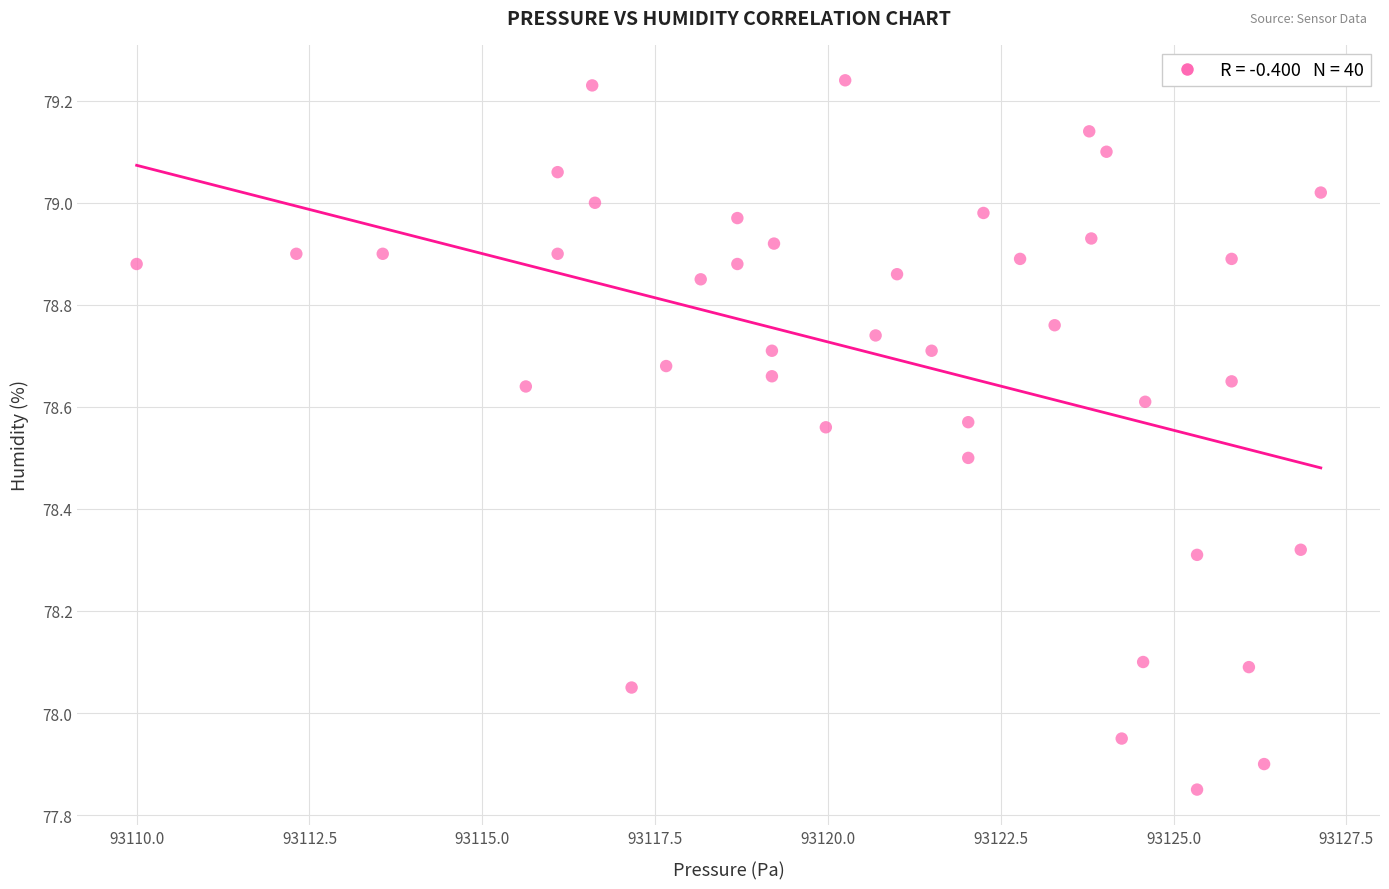

What is the range of Y values (max minus min)?

1.4